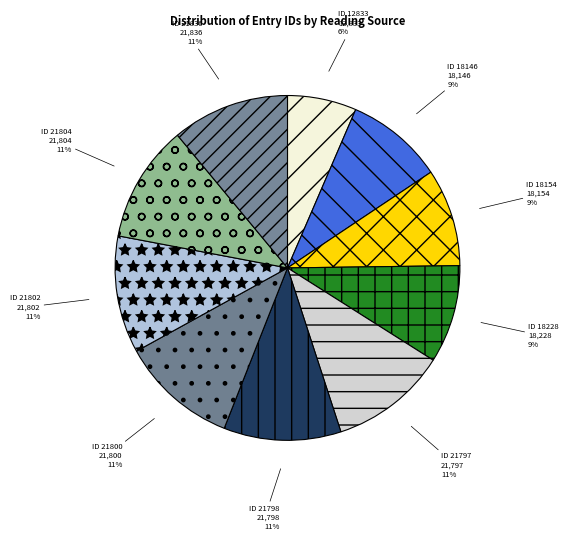

Which slice is the largest?

Reading_7547_21836